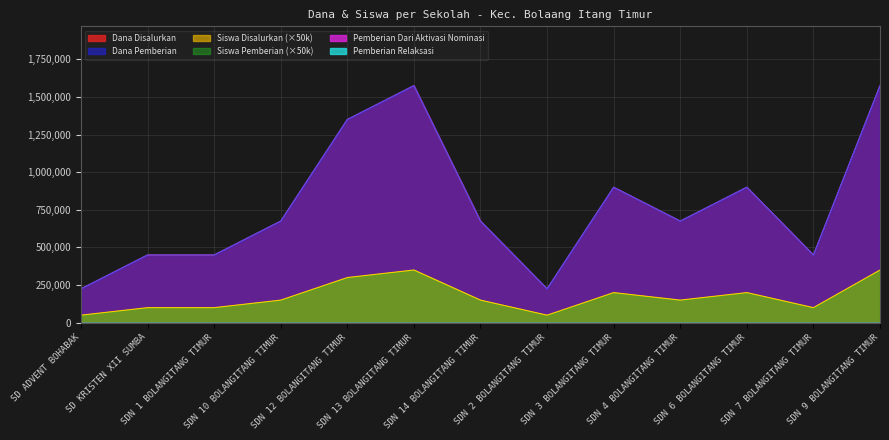

What is the sum of the Siswa Disalurkan values at SDN 13 BOLANGITANG TIMUR and SDN 4 BOLANGITANG TIMUR?

500000